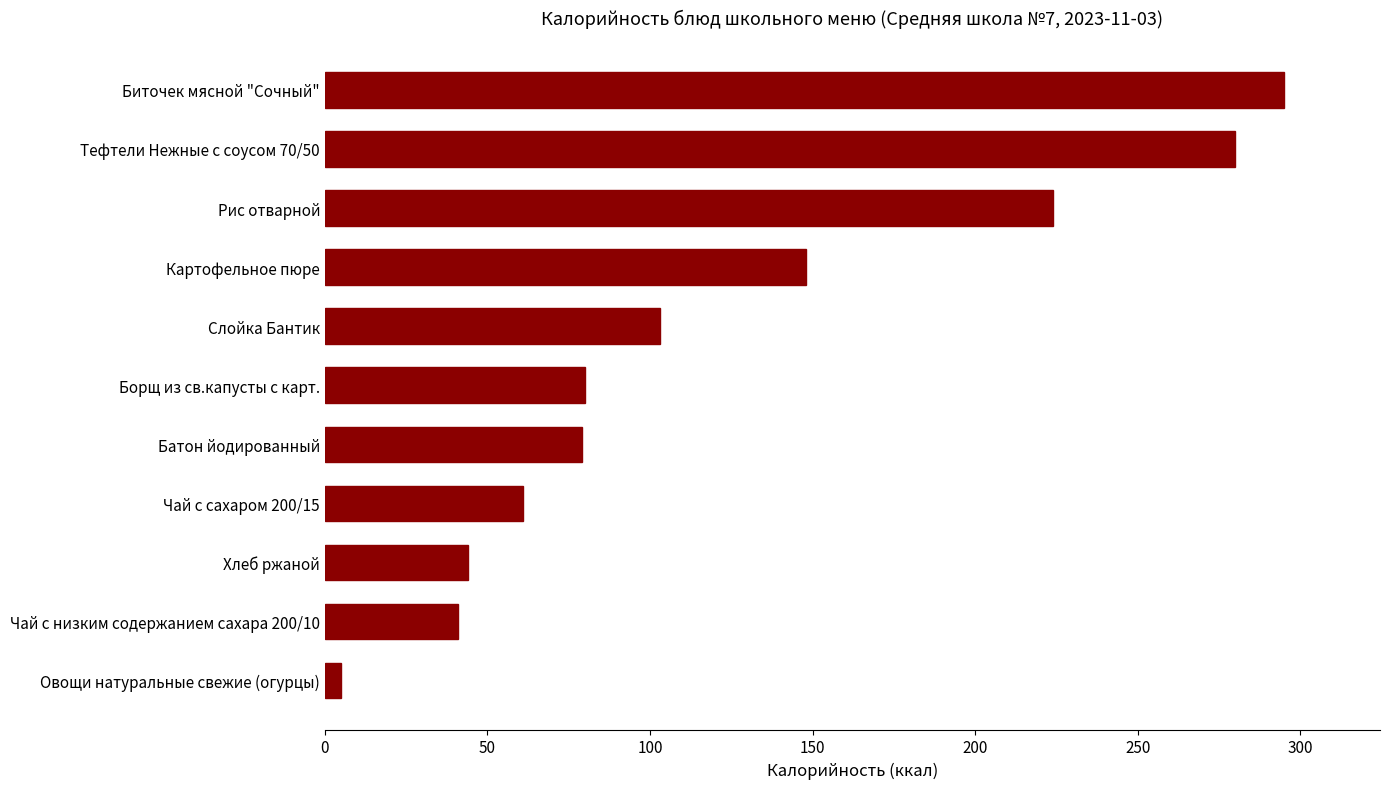

What is the greatest value displayed?

295